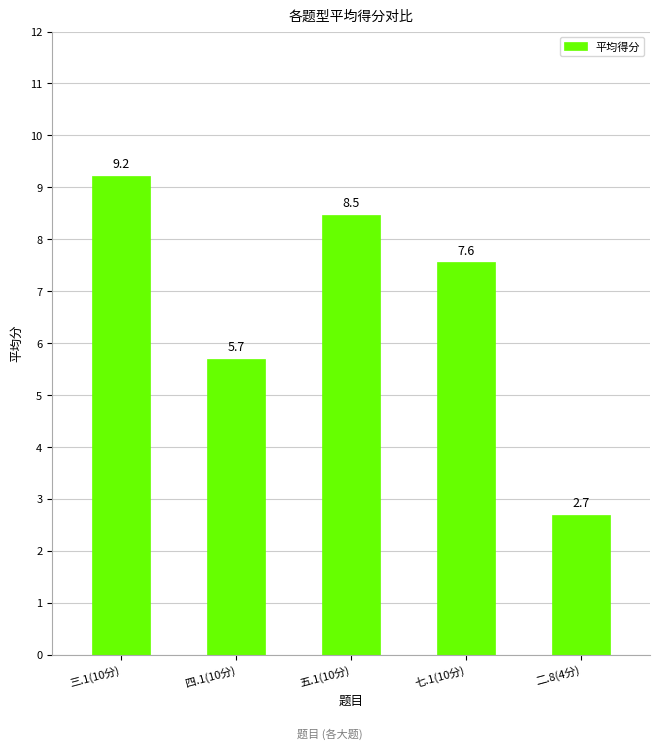

What position from the right is 三.1(10分)?

5